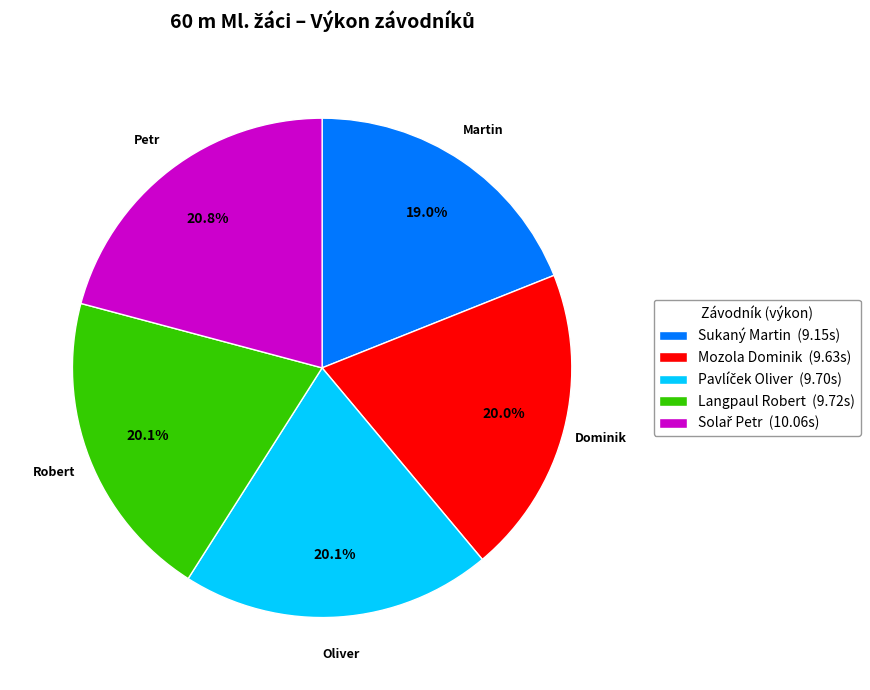

What portion of the pie excludes Mozola Dominik (9.63s)?

80.0%